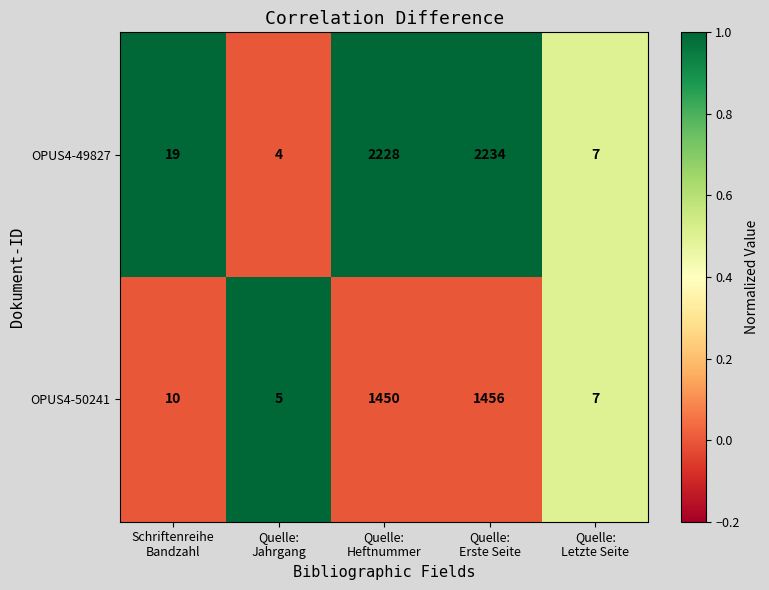

Which series has the widest spread of values?

OPUS4-49827